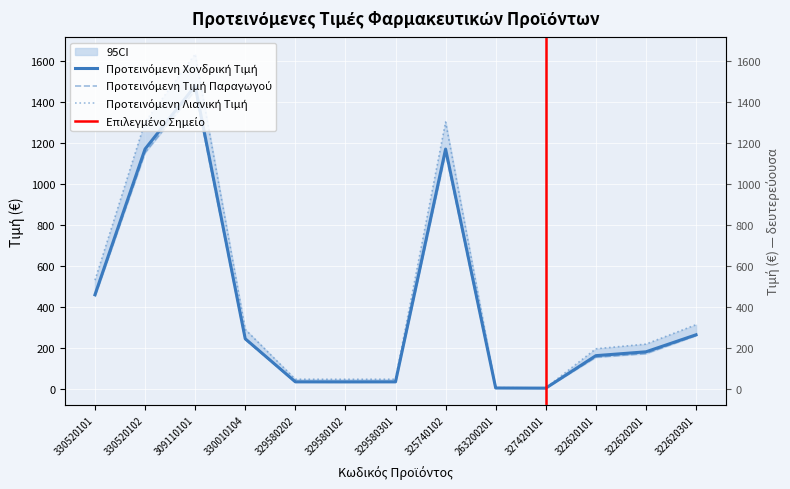

True or false: Προτεινόμενη Τιμή Παραγωγού has a value of 1801.8 at 325740102.

False